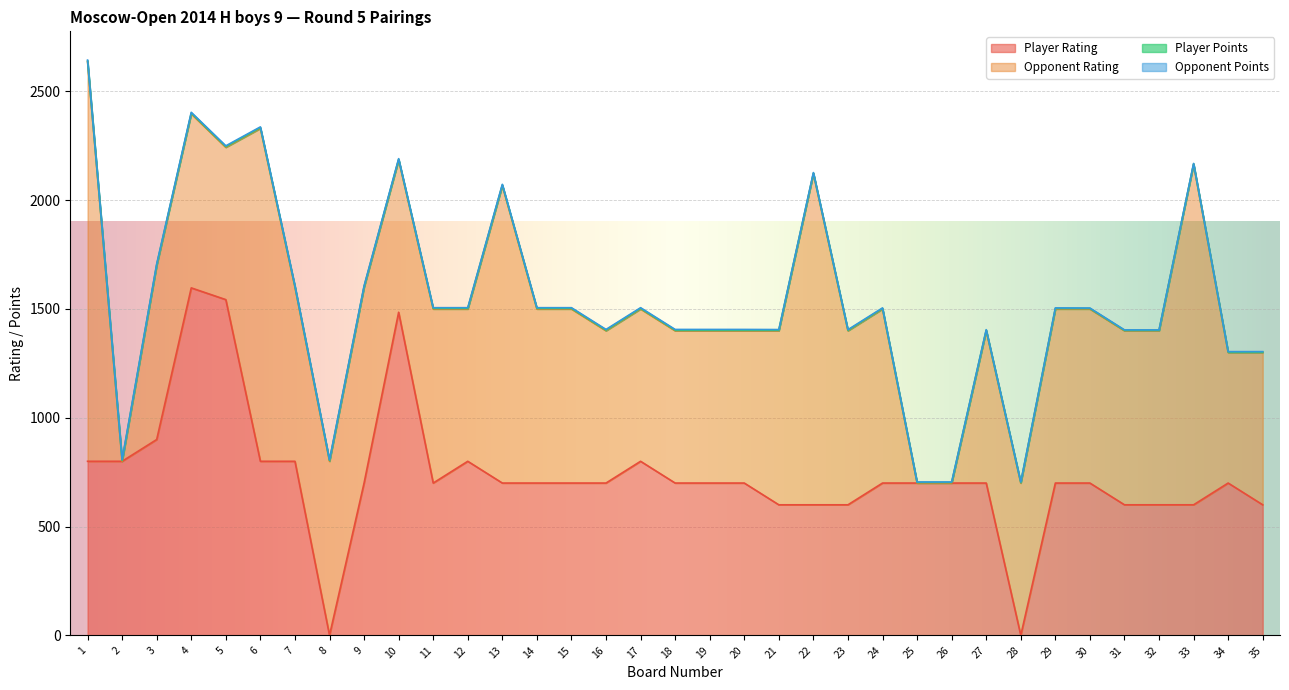

Between which two adjacent categories do Player Rating and Player Points first intersect?

7 and 8